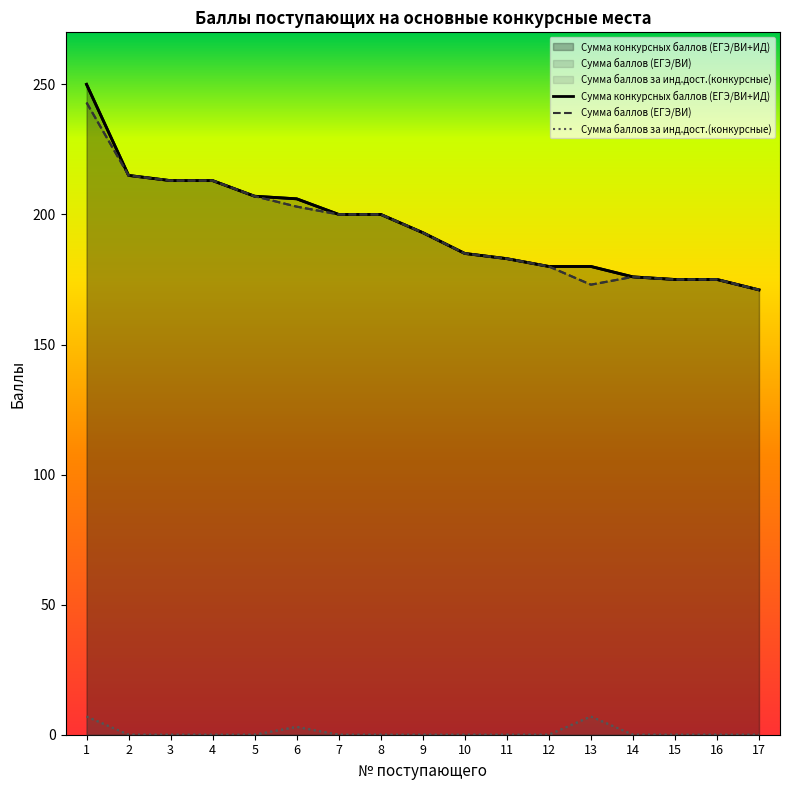

Reading left to right, list all the values displayed in this chart.

Сумма конкурсных баллов (ЕГЭ/ВИ+ИД): 1=250	2=215	3=213	4=213	5=207	6=206	7=200	8=200	9=193	10=185	11=183	12=180	13=180	14=176	15=175	16=175	17=171
Сумма баллов (ЕГЭ/ВИ): 1=243	2=215	3=213	4=213	5=207	6=203	7=200	8=200	9=193	10=185	11=183	12=180	13=173	14=176	15=175	16=175	17=171
Сумма баллов за инд.дост.(конкурсные): 1=7	2=0	3=0	4=0	5=0	6=3	7=0	8=0	9=0	10=0	11=0	12=0	13=7	14=0	15=0	16=0	17=0